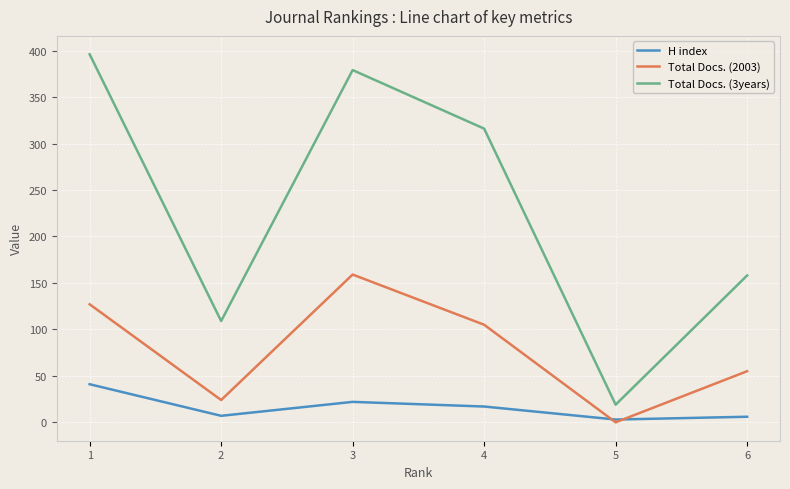

Which category has the highest value in the Total Docs. (3years) series?

1